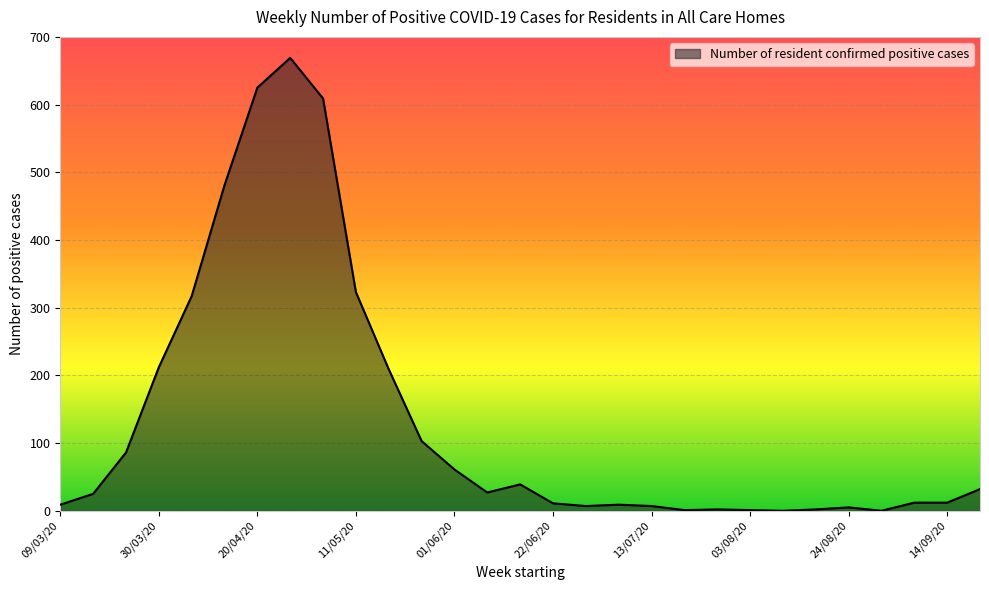

List the labels in order of value, largest first.

27/04/20, 20/04/20, 04/05/20, 13/04/20, 11/05/20, 06/04/20, 30/03/20, 18/05/20, 25/05/20, 23/03/20, 01/06/20, 15/06/20, 21/09/20, 08/06/20, 16/03/20, 07/09/20, 14/09/20, 22/06/20, 09/03/20, 06/07/20, 29/06/20, 13/07/20, 24/08/20, 27/07/20, 17/08/20, 20/07/20, 03/08/20, 10/08/20, 31/08/20